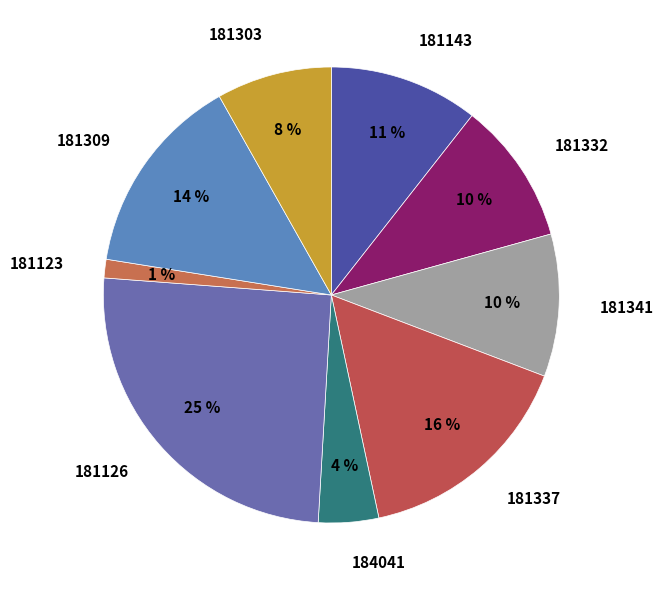

Does 184041 account for over 50% of the chart?

No